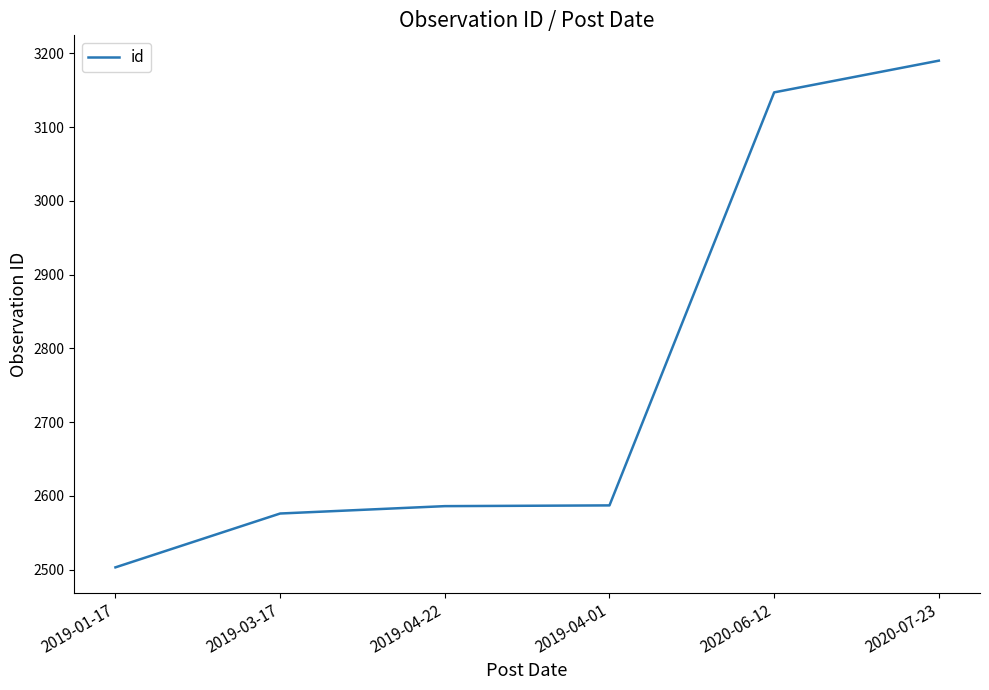

True or false: the data shows 3190 at 2020-07-23.

True